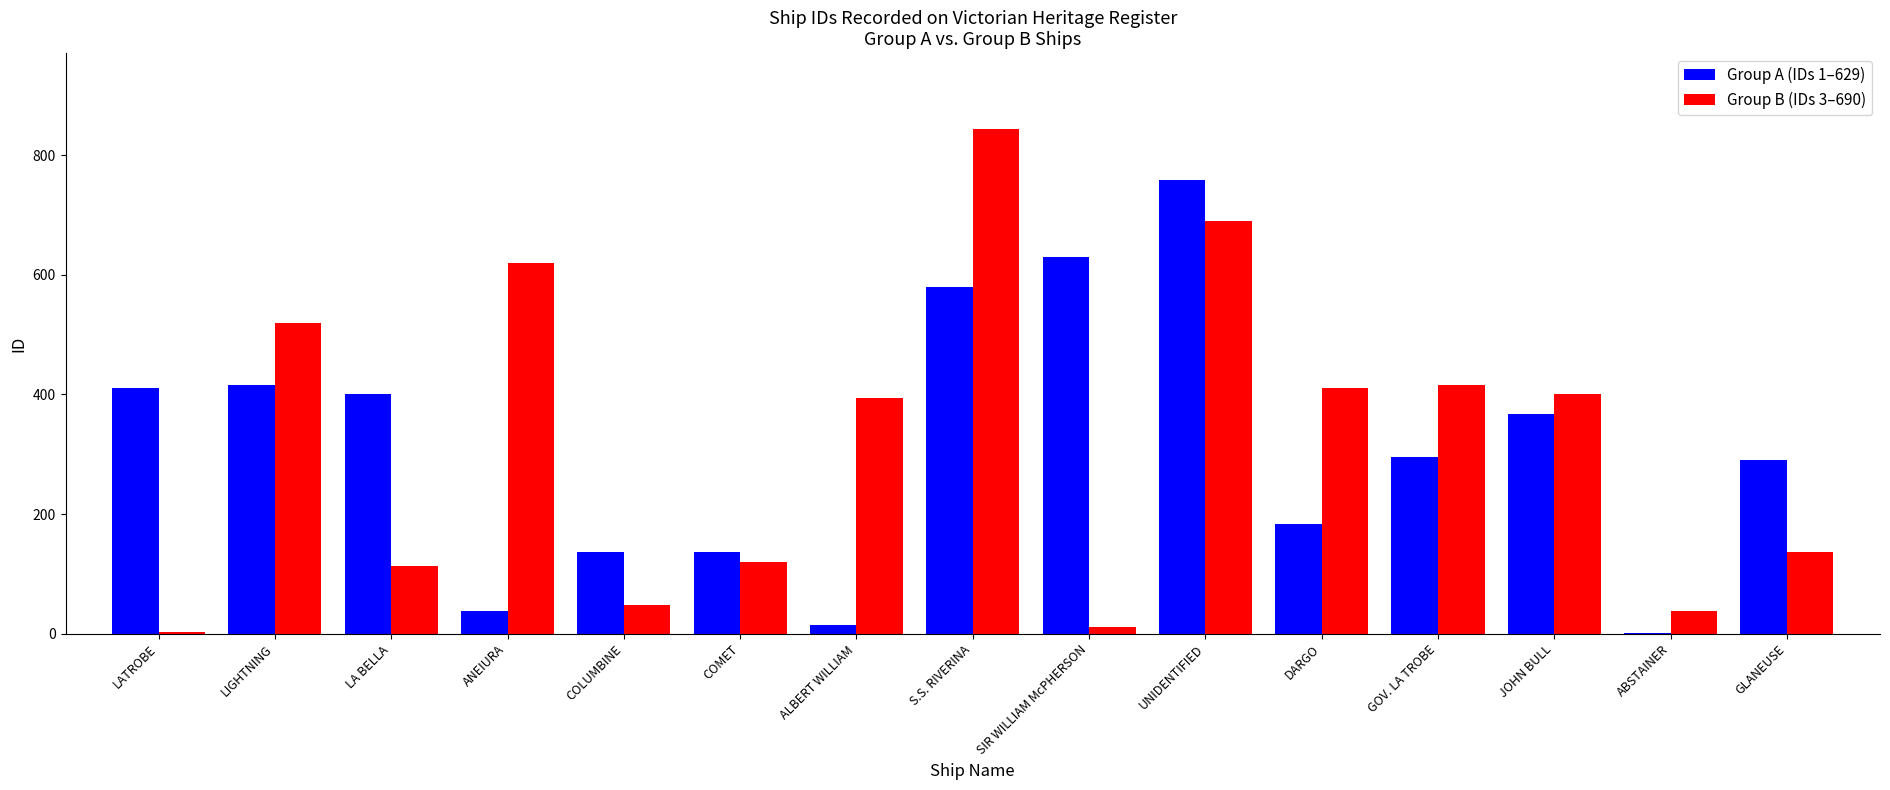

At which category is the sum across all series the highest?

UNIDENTIFIED